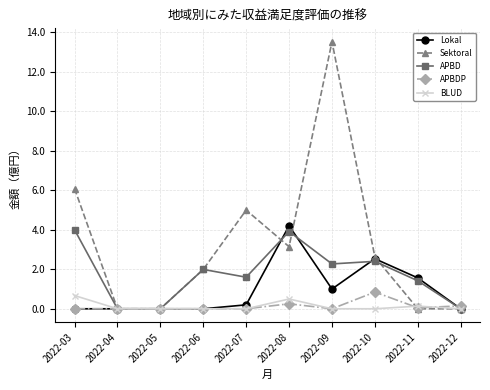

What is the greatest value displayed?

13.5